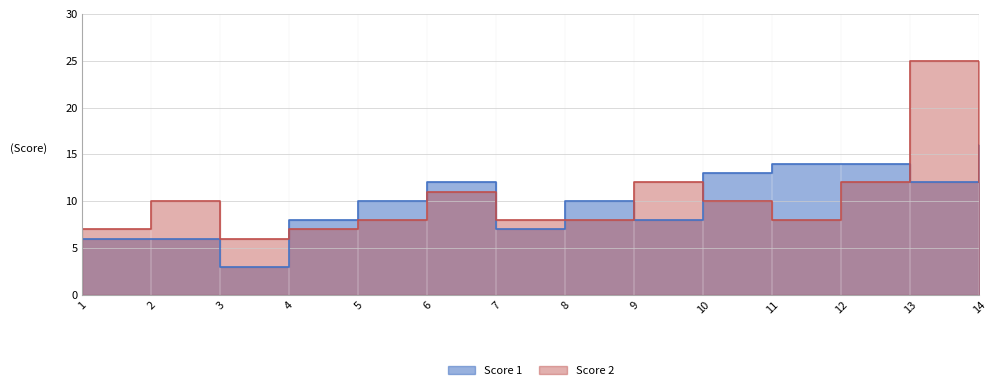

Rank the series at 6 from highest to lowest value.

Score 1, Score 2